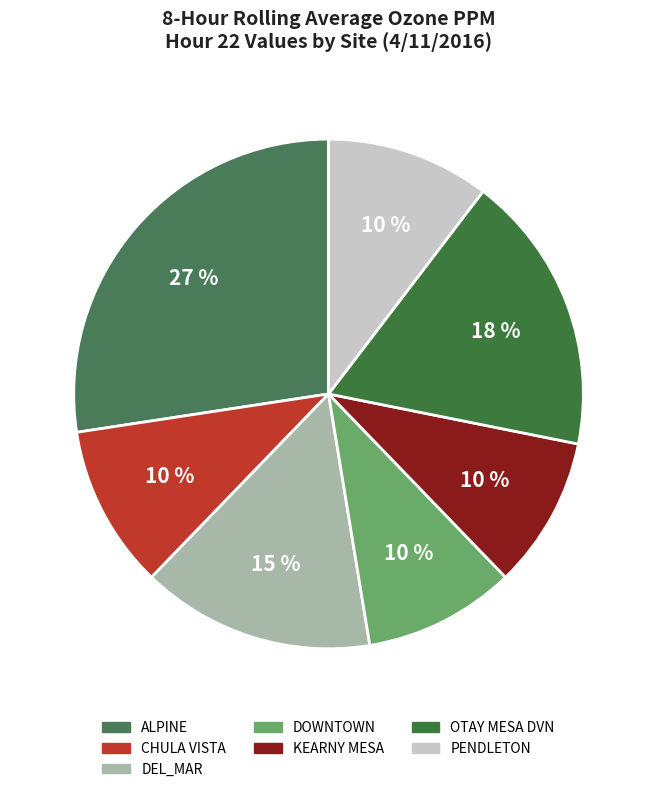

What percentage do KEARNY MESA and DOWNTOWN together represent?

19.3%